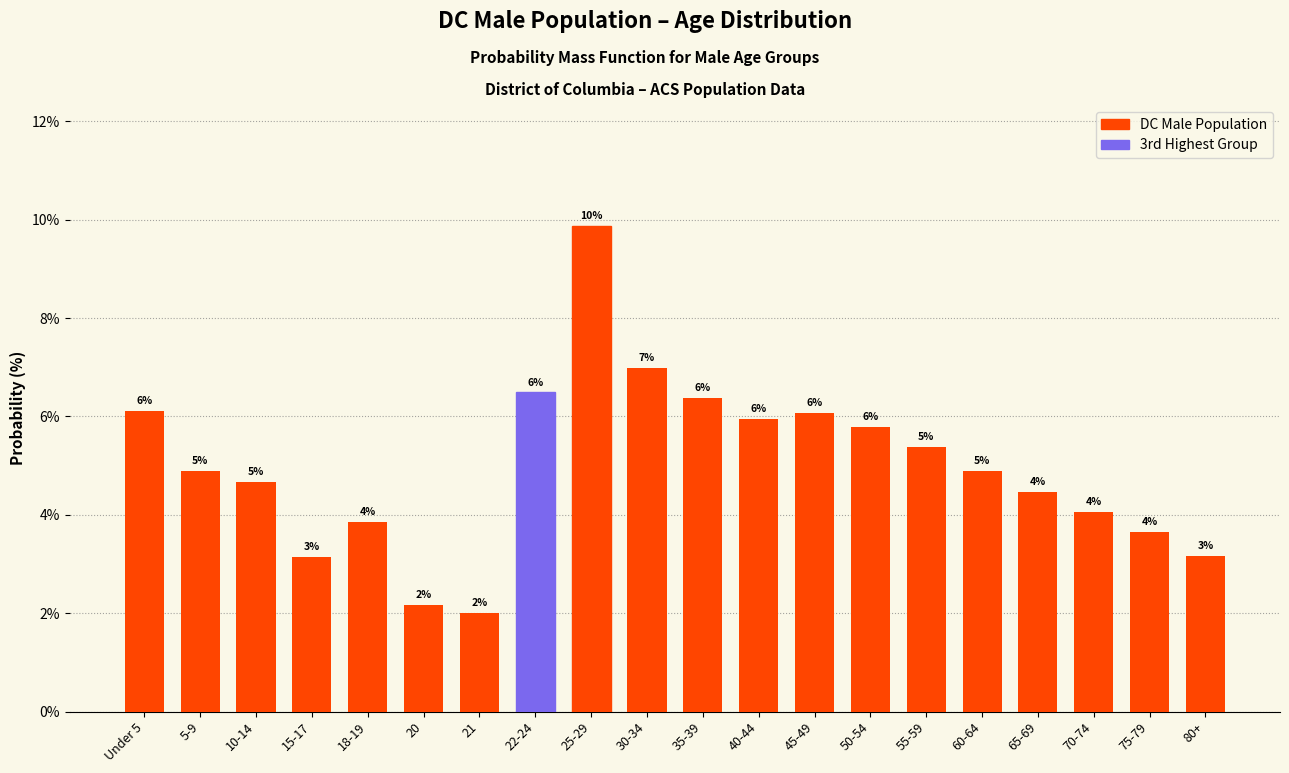

Does the chart contain any negative values?

No